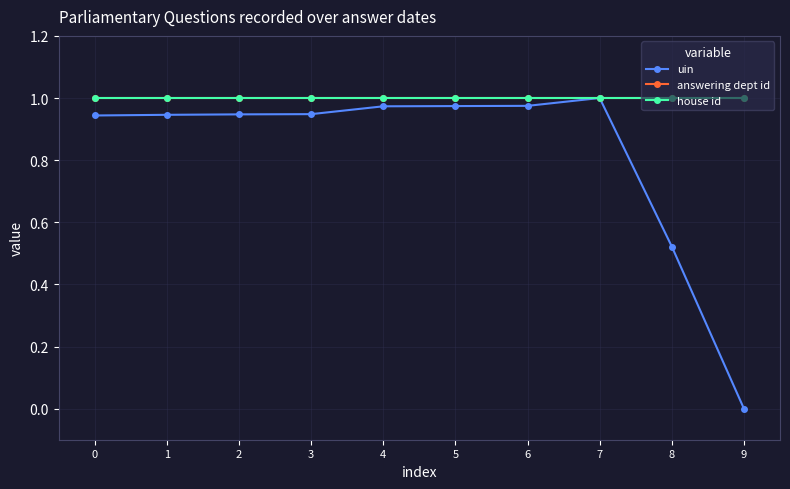

Reading left to right, what are all the values shown in this chart?

uin: 0.9	0.9	0.9	0.9	1.0	1.0	1.0	1.0	0.5	0.0
answering dept id: 1.0	1.0	1.0	1.0	1.0	1.0	1.0	1.0	1.0	1.0
house id: 1.0	1.0	1.0	1.0	1.0	1.0	1.0	1.0	1.0	1.0